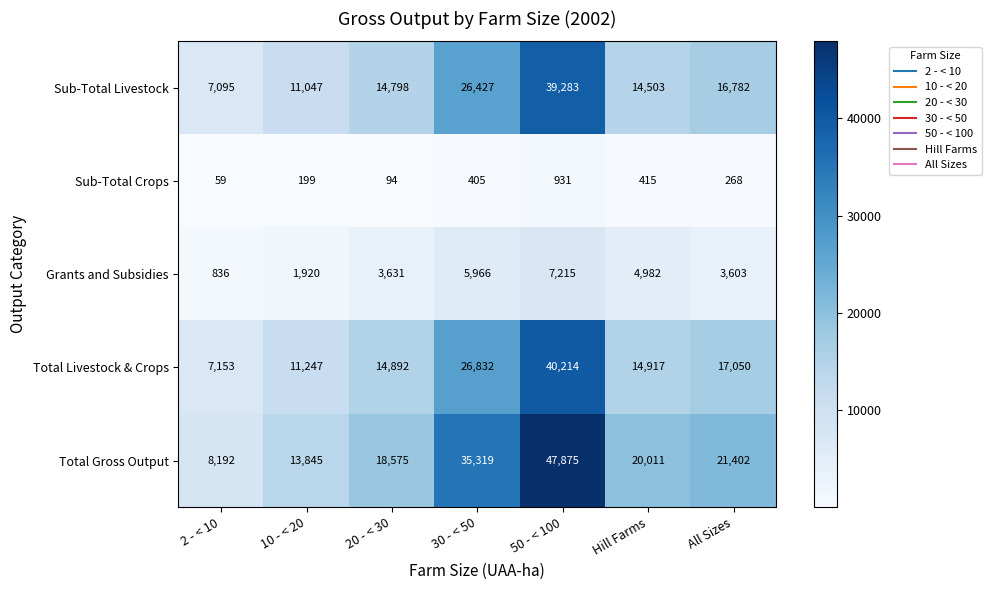

What is the total value across all series at 50 - < 100?

135518